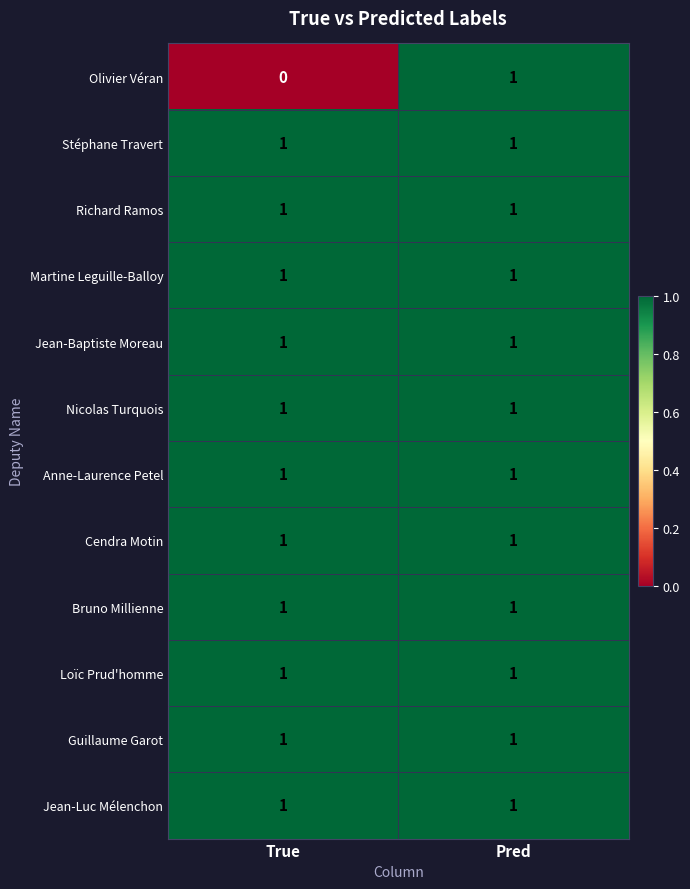

Rank the categories by Olivier Véran value from lowest to highest.

True, Pred